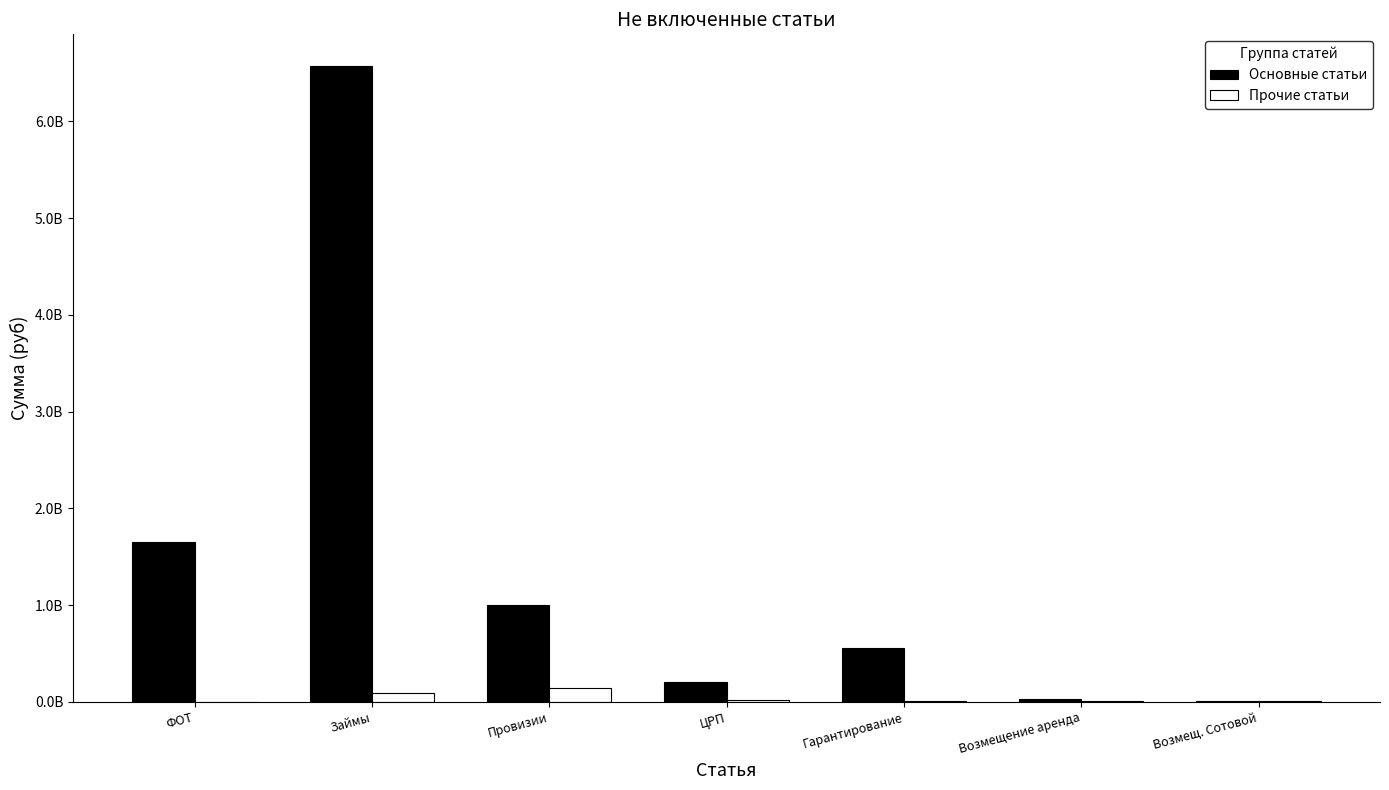

Are the bars horizontal?

No